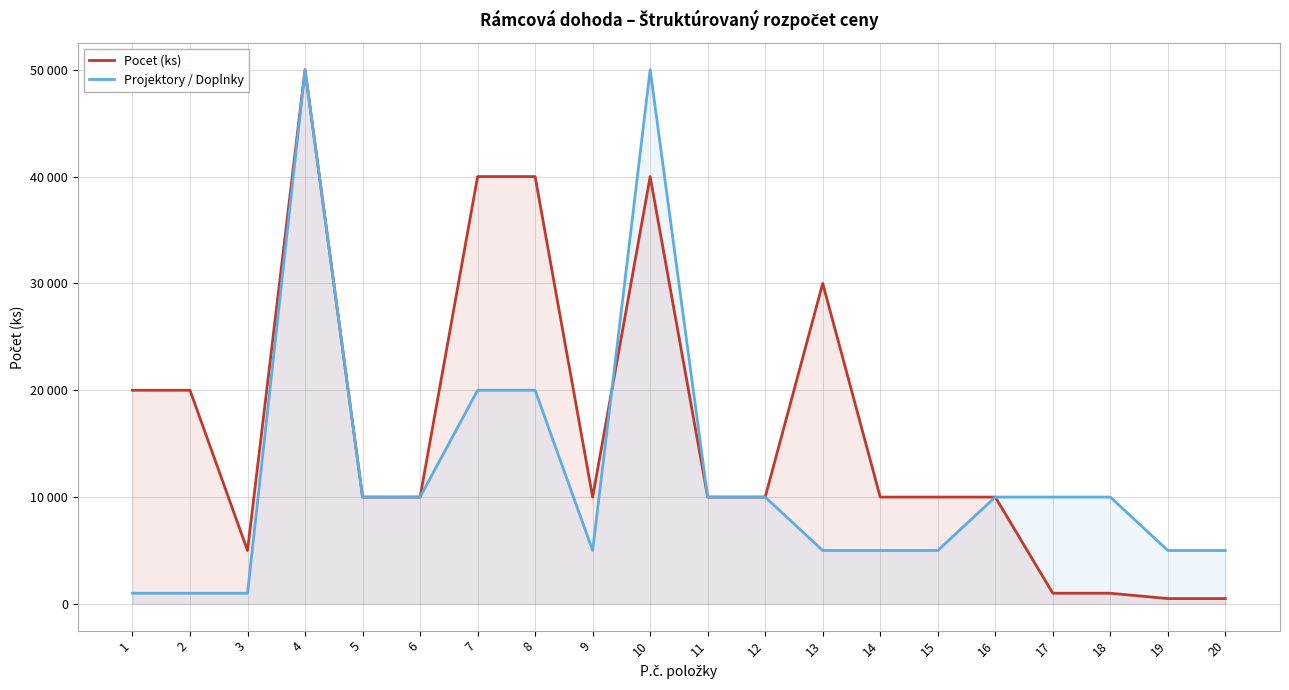

How many interior local valleys does the Pocet (ks) series have?

2